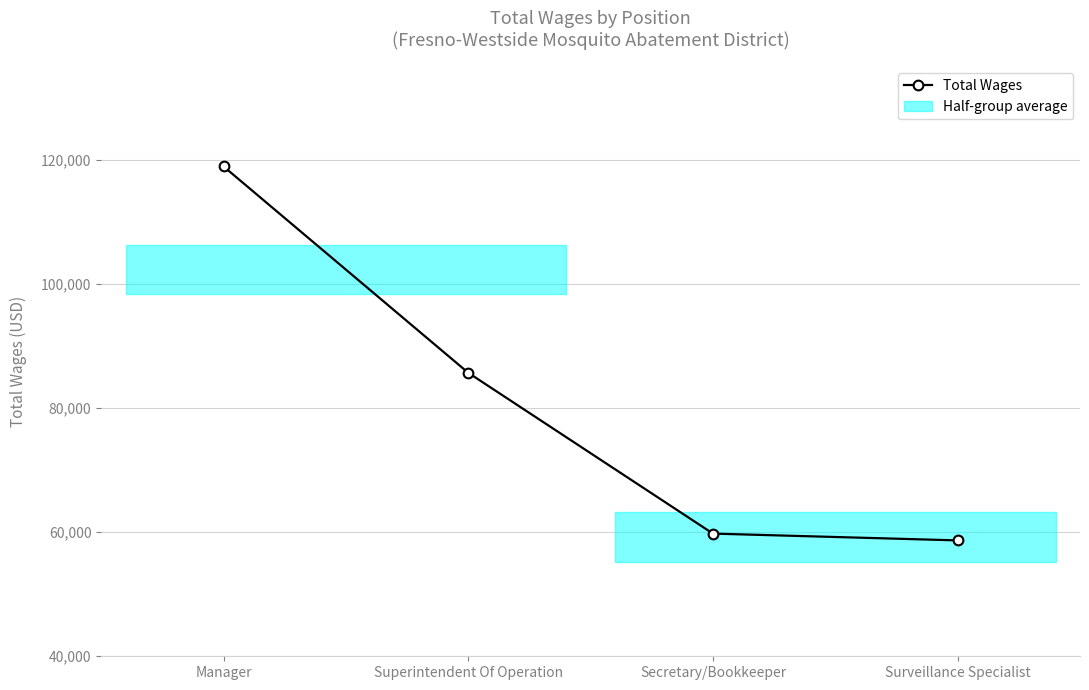

Which label corresponds to the smallest value in the chart?

Surveillance Specialist